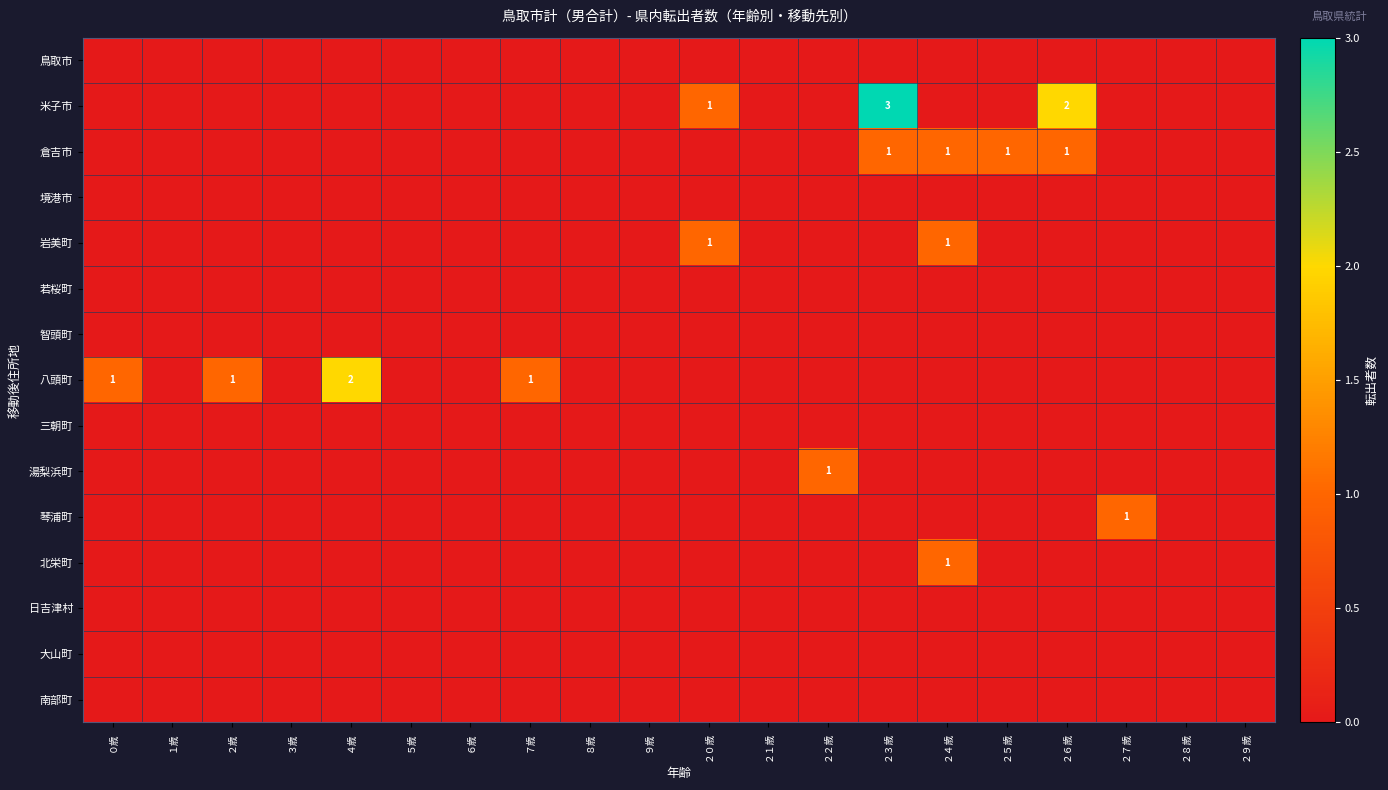

Which series has the largest total across all categories?

米子市